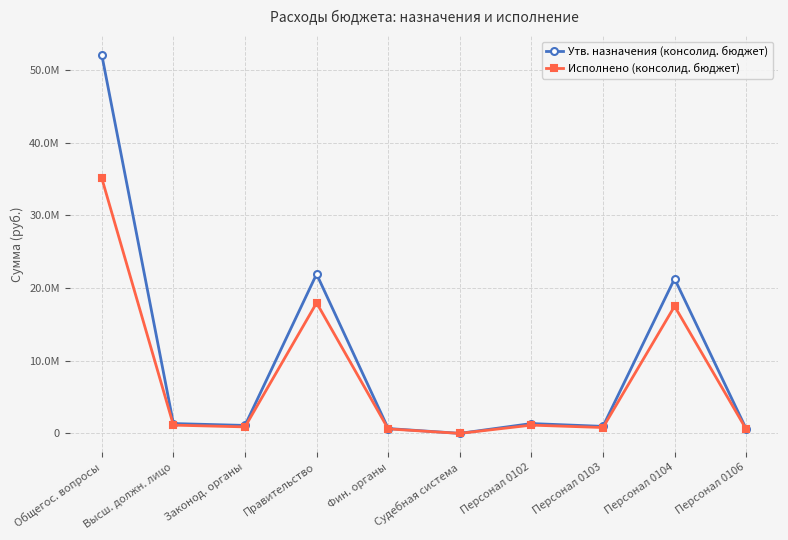

At which category is the sum across all series the highest?

Общегос. вопросы